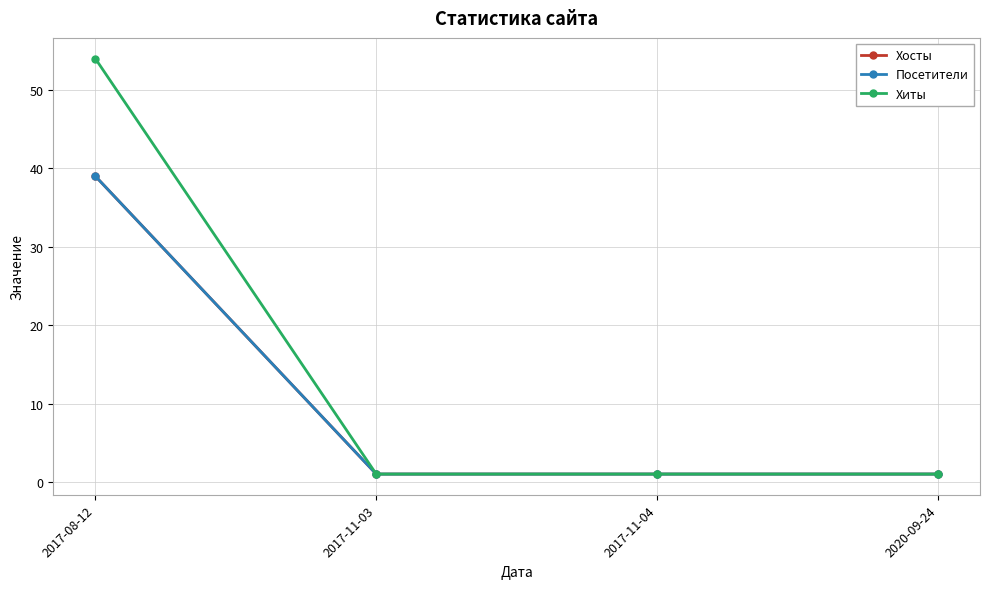

How many Хосты values are between 1 and 39?

4